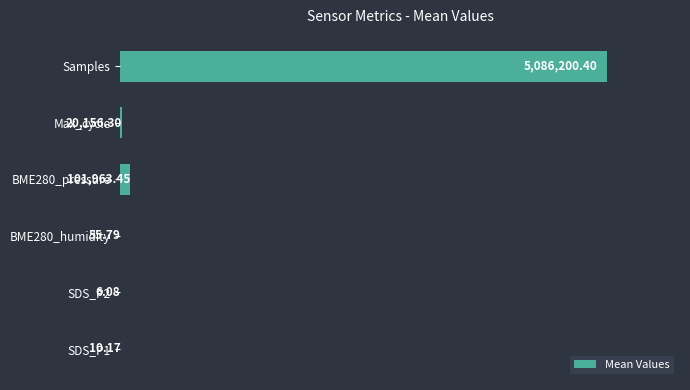

What is the average value?

868065.4